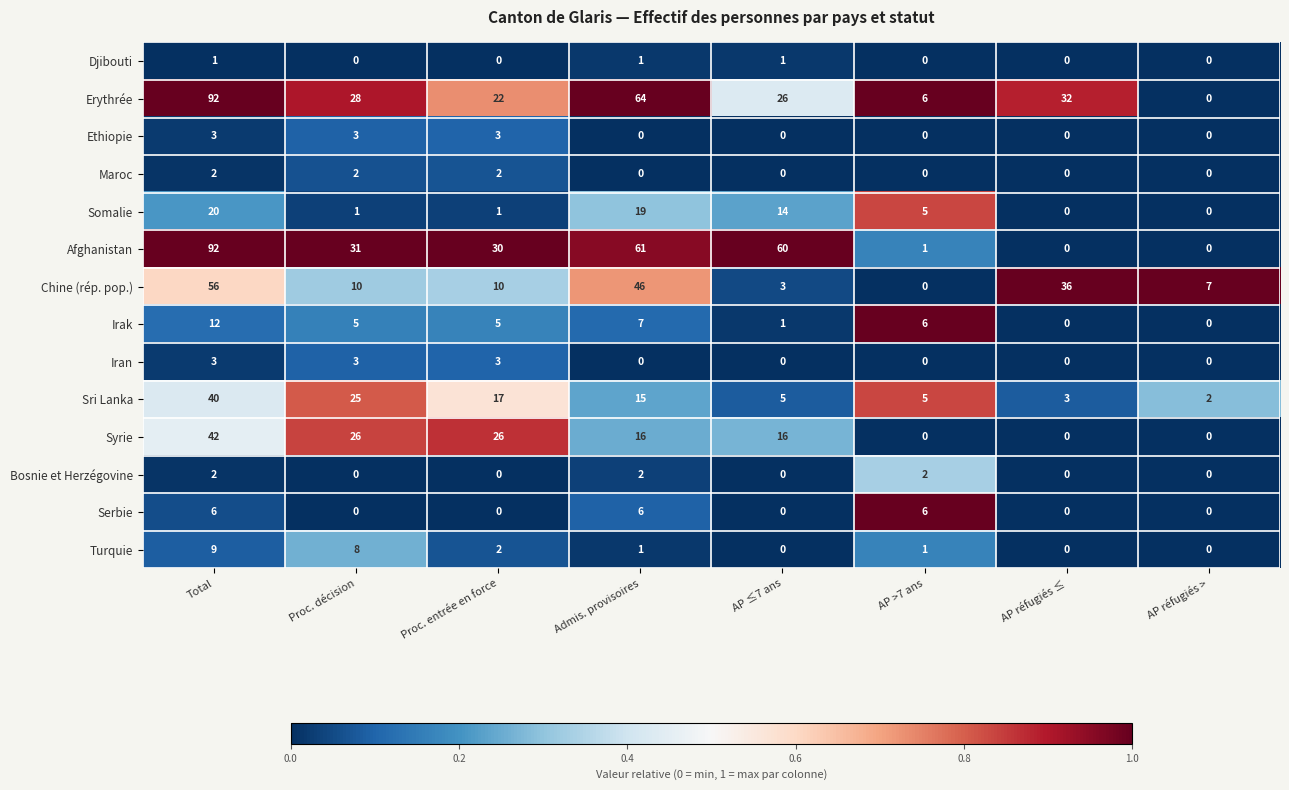

How many data points does each series have?

8